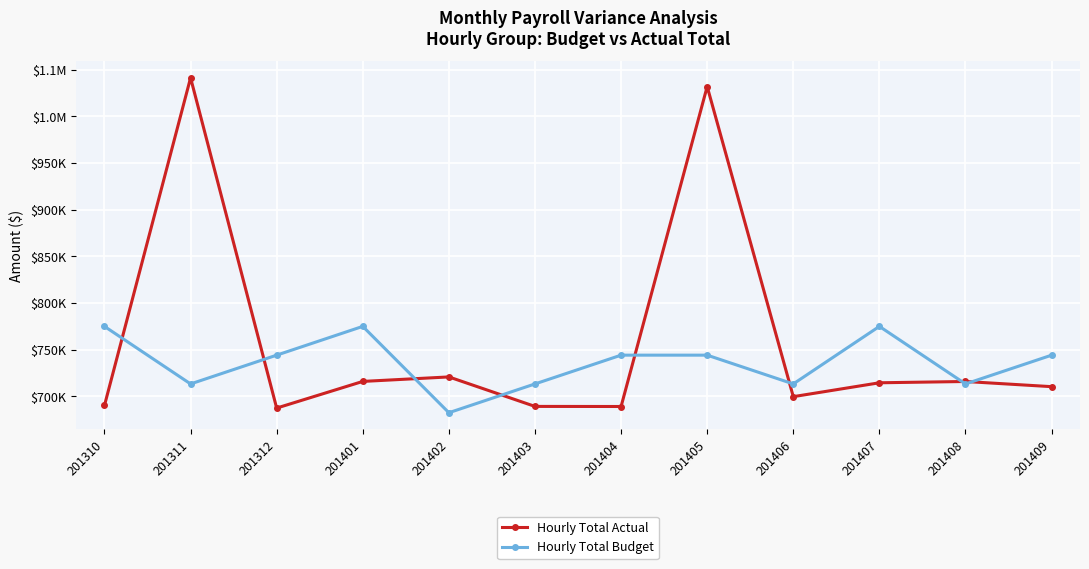

Where is the first local minimum for Hourly Total Budget?

201311